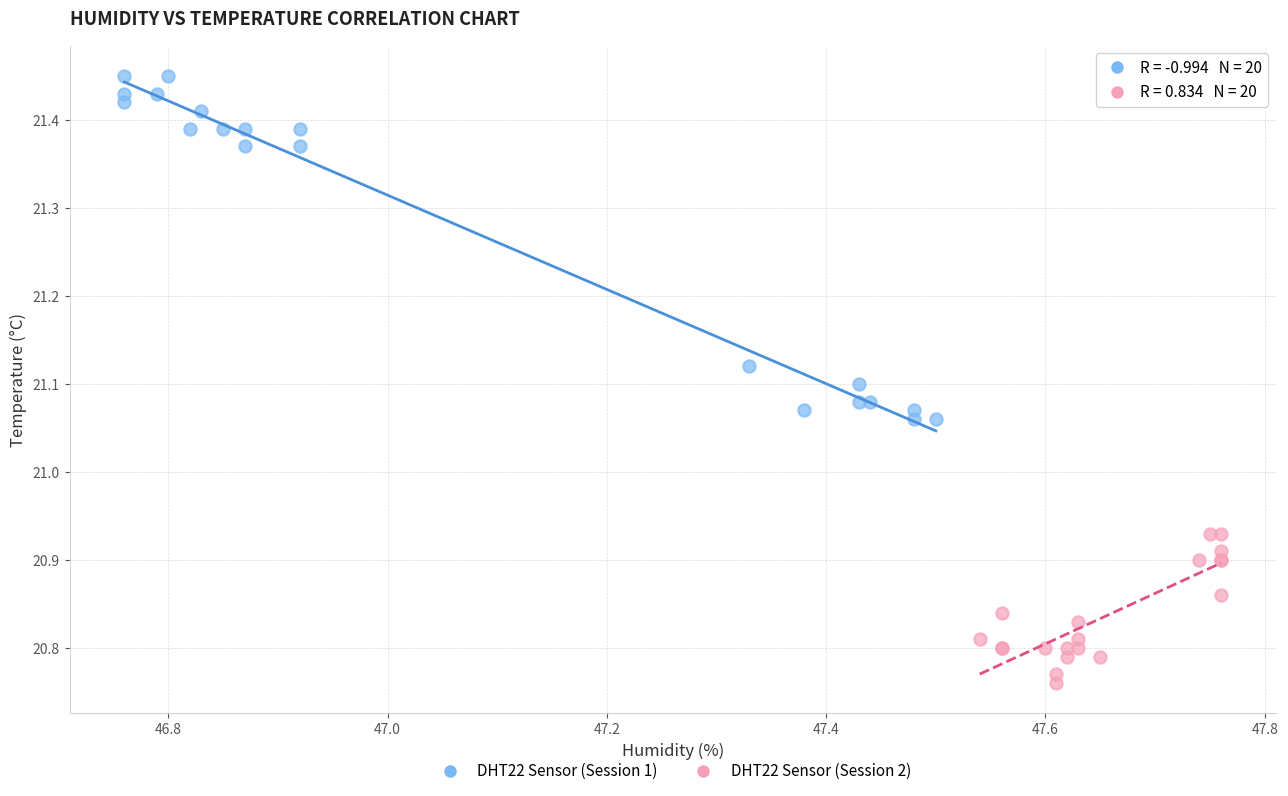

Which series has the widest spread of Y values?

DHT22 Sensor (Session 1)